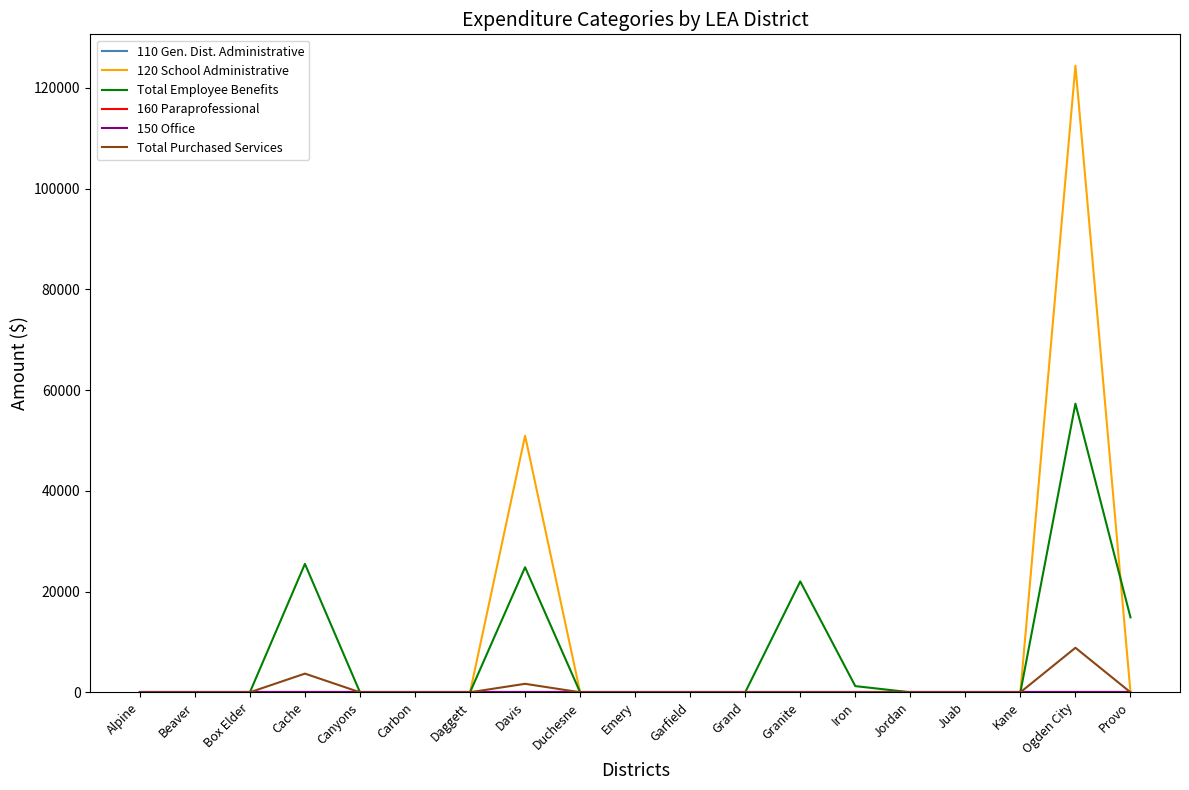

Does the chart have visible grid lines?

No